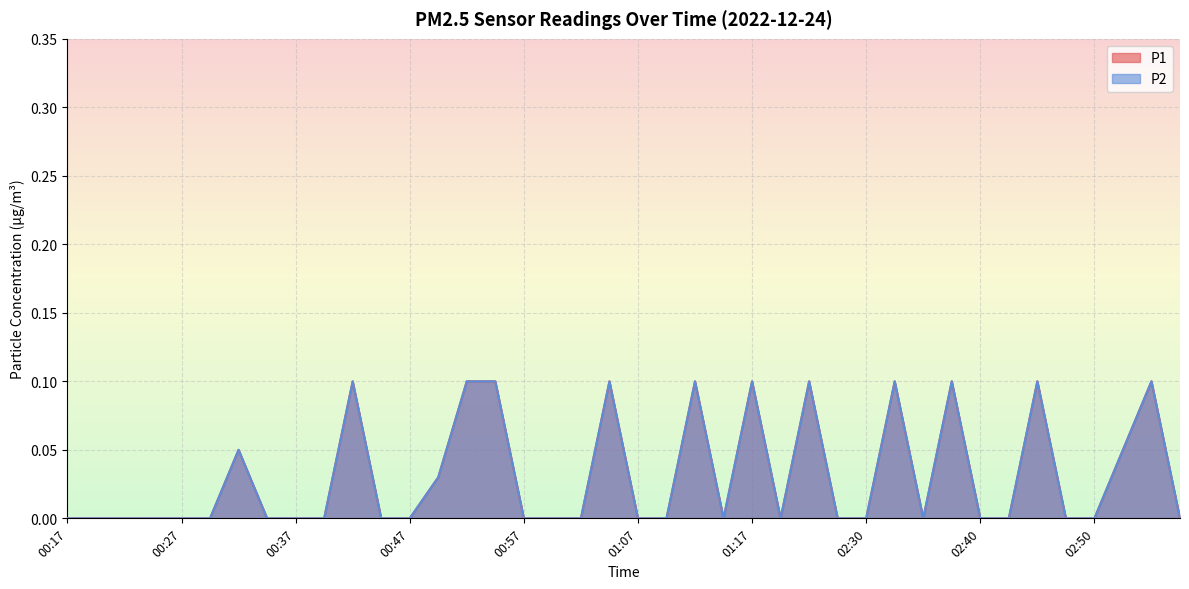

Which series has the largest total across all categories?

P1